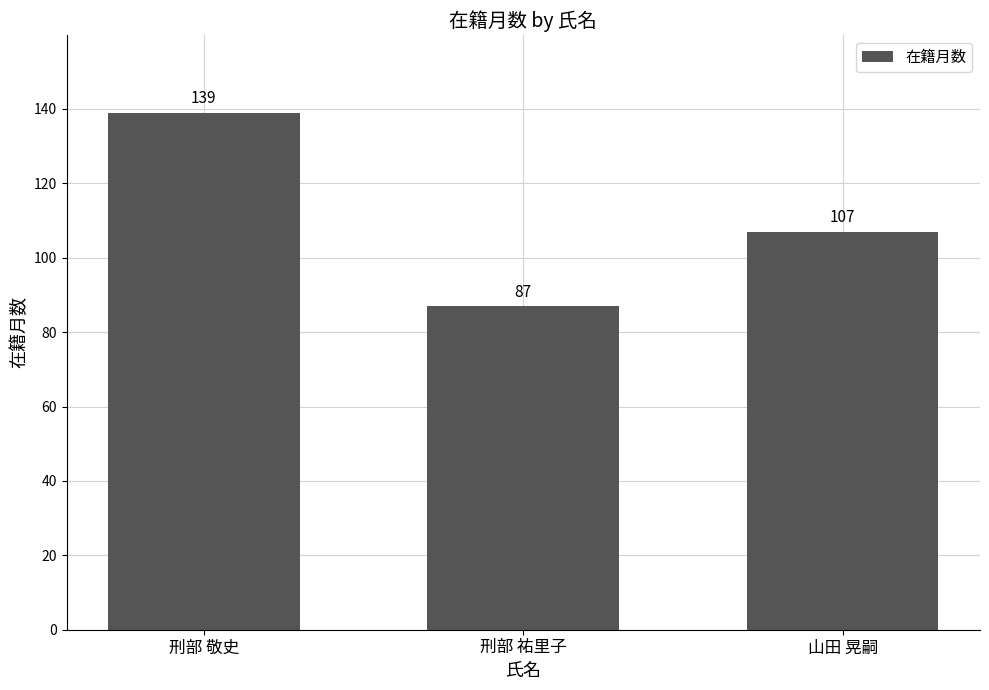

What is the sum of the values at 刑部 祐里子 and 刑部 敬史?

226